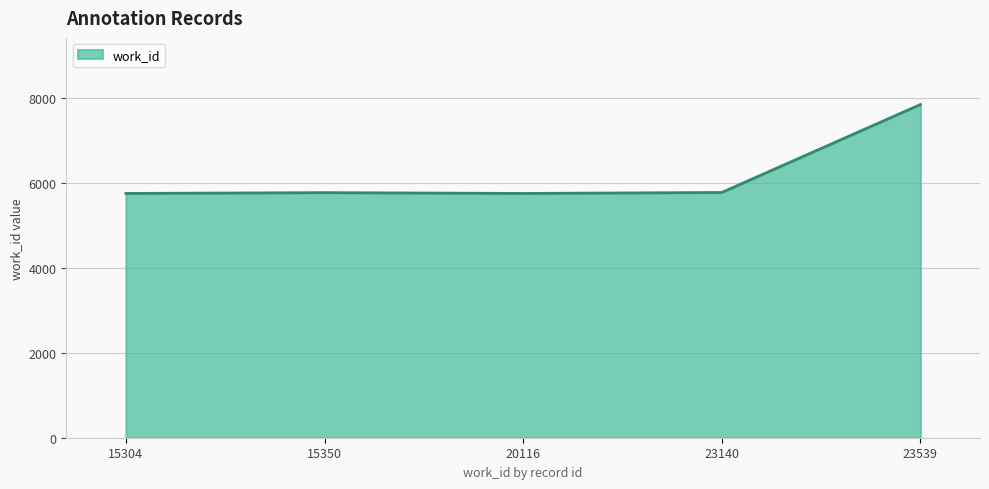

What is the ratio of the value at 23140 to the value at 20116?

1.0